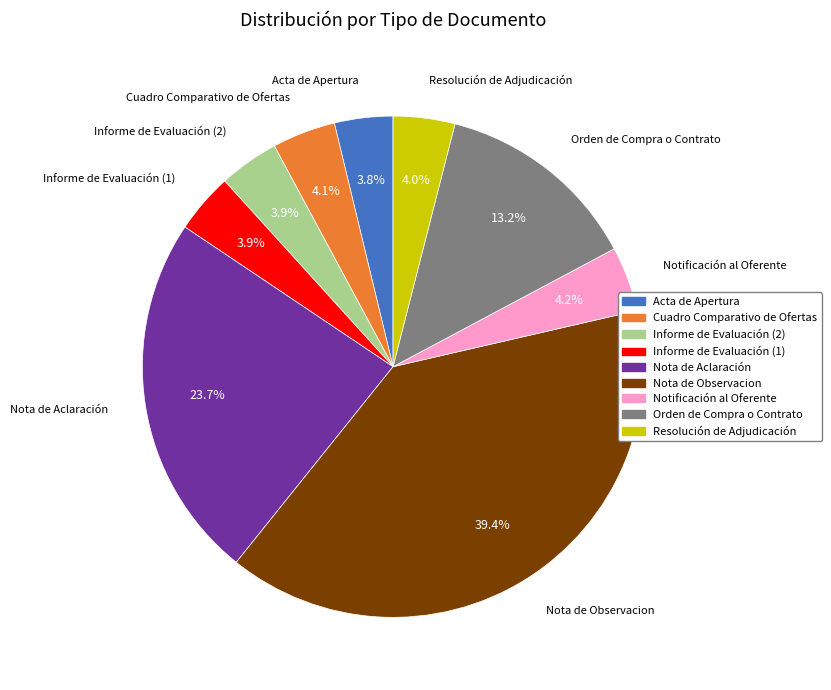

To the nearest percent, what is the average slice percentage?

11%